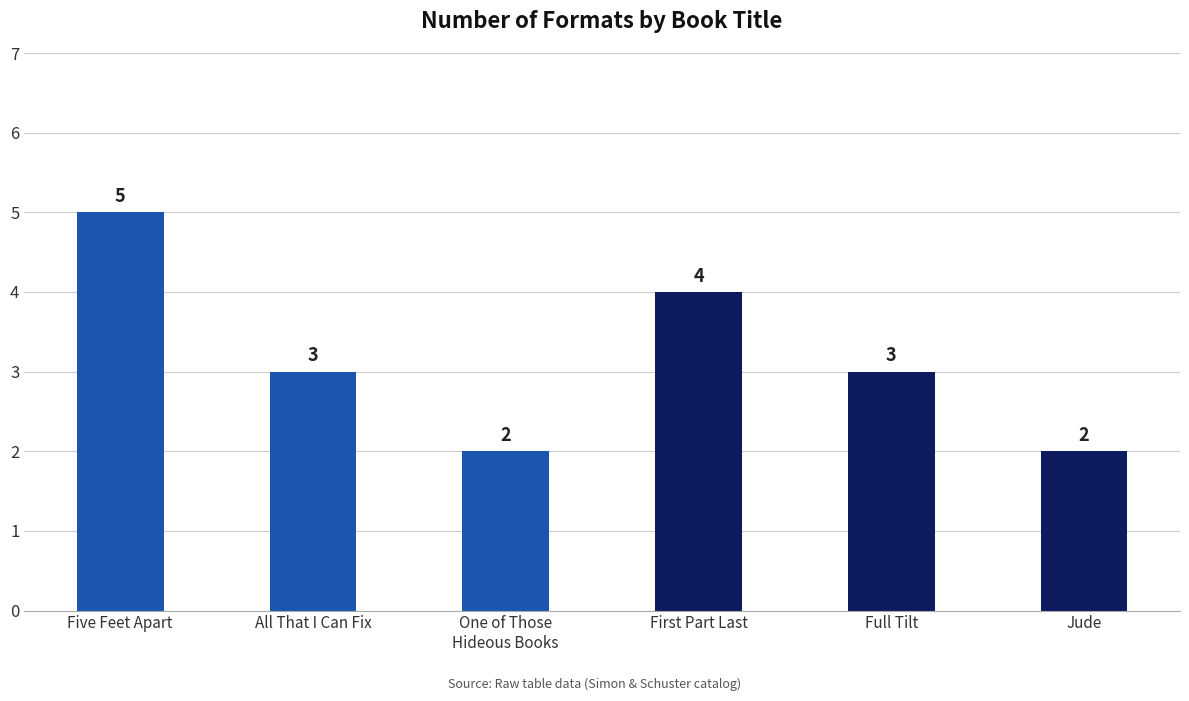

Which label corresponds to the largest value in the chart?

Five Feet Apart